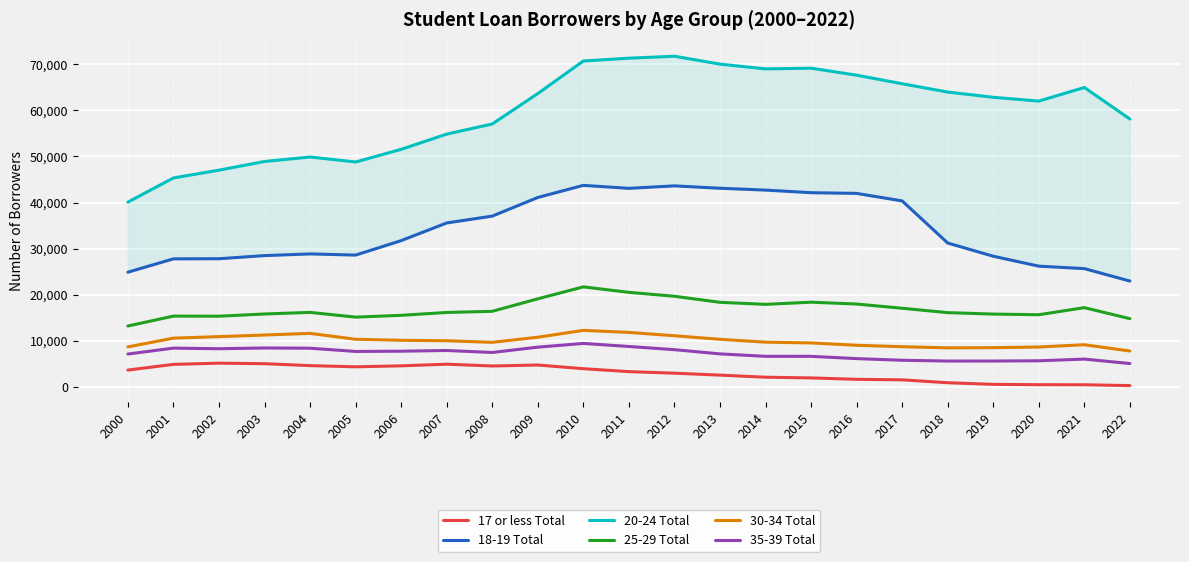

Reading right to left, list all the values displayed in this chart.

17 or less Total: 2022=351	2021=525	2020=543	2019=615	2018=969	2017=1596	2016=1710	2015=2013	2014=2166	2013=2619	2012=3039	2011=3375	2010=4011	2009=4809	2008=4599	2007=4983	2006=4632	2005=4419	2004=4677	2003=5094	2002=5211	2001=4947	2000=3714
18-19 Total: 2022=22995	2021=25689	2020=26223	2019=28374	2018=31236	2017=40356	2016=41988	2015=42138	2014=42702	2013=43101	2012=43617	2011=43080	2010=43728	2009=41103	2008=37065	2007=35583	2006=31755	2005=28623	2004=28875	2003=28509	2002=27834	2001=27807	2000=24915
20-24 Total: 2022=58101	2021=64932	2020=61983	2019=62808	2018=63942	2017=65739	2016=67596	2015=69114	2014=68961	2013=69993	2012=71703	2011=71280	2010=70671	2009=63615	2008=57024	2007=54834	2006=51534	2005=48795	2004=49869	2003=48900	2002=47022	2001=45333	2000=40098
25-29 Total: 2022=14850	2021=17235	2020=15702	2019=15843	2018=16152	2017=17103	2016=18018	2015=18417	2014=17949	2013=18390	2012=19701	2011=20550	2010=21738	2009=19149	2008=16443	2007=16191	2006=15576	2005=15183	2004=16209	2003=15864	2002=15384	2001=15402	2000=13257
30-34 Total: 2022=7839	2021=9201	2020=8709	2019=8562	2018=8526	2017=8772	2016=9087	2015=9591	2014=9762	2013=10377	2012=11148	2011=11871	2010=12312	2009=10827	2008=9723	2007=10065	2006=10164	2005=10386	2004=11661	2003=11307	2002=10956	2001=10629	2000=8736
35-39 Total: 2022=5127	2021=6090	2020=5727	2019=5670	2018=5664	2017=5838	2016=6195	2015=6687	2014=6690	2013=7218	2012=8130	2011=8823	2010=9483	2009=8679	2008=7524	2007=7953	2006=7803	2005=7746	2004=8448	2003=8496	2002=8337	2001=8469	2000=7185